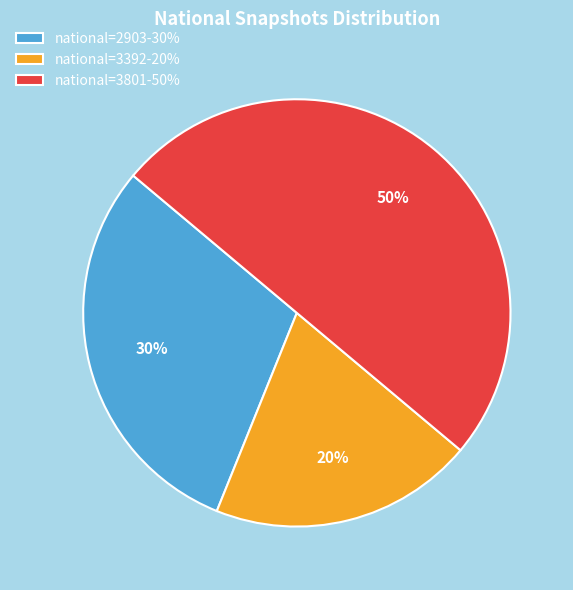

Rank the categories by value from highest to lowest.

national=3801-50%, national=2903-30%, national=3392-20%